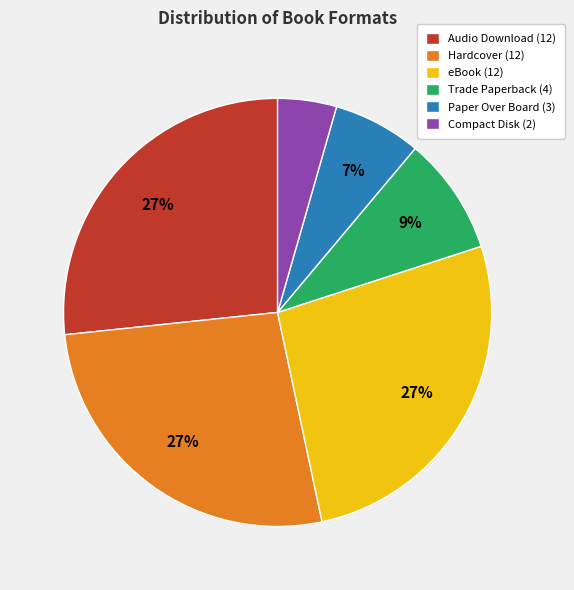

To the nearest percent, what is the average slice percentage?

17%